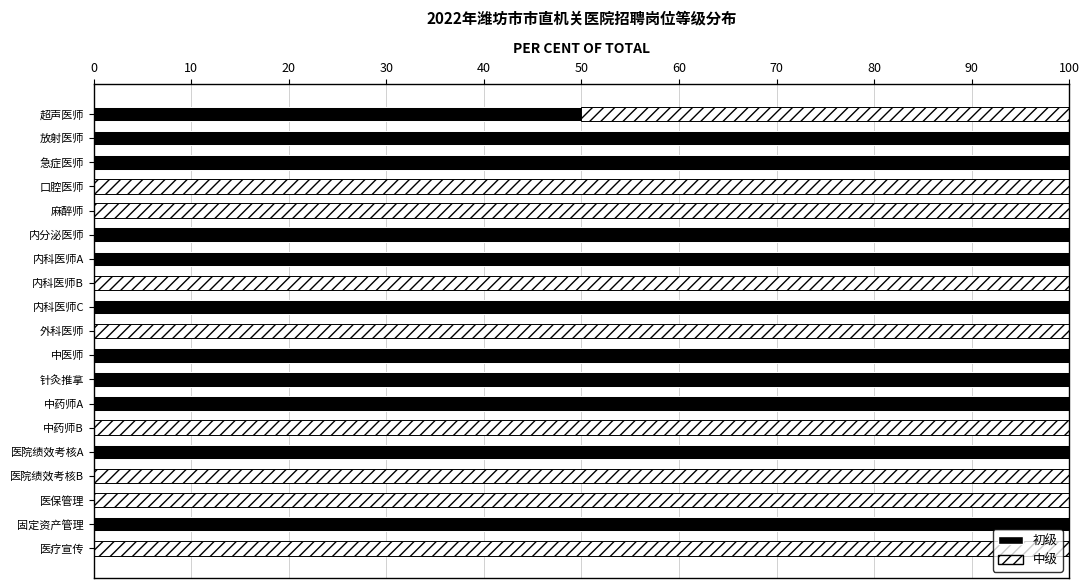

The value of 初级 at 麻醉师 is -62. True or false?

False